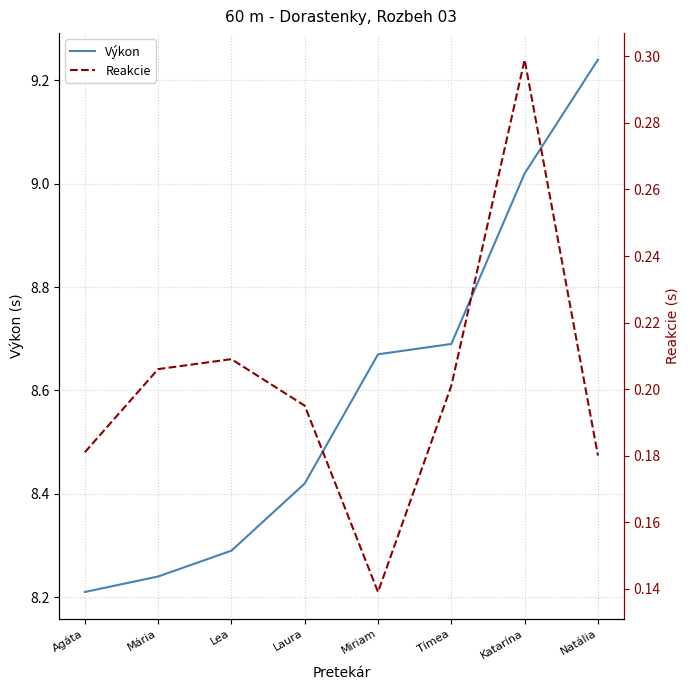

Rank the series by their maximum value, from lowest to highest.

Reakcie, Výkon